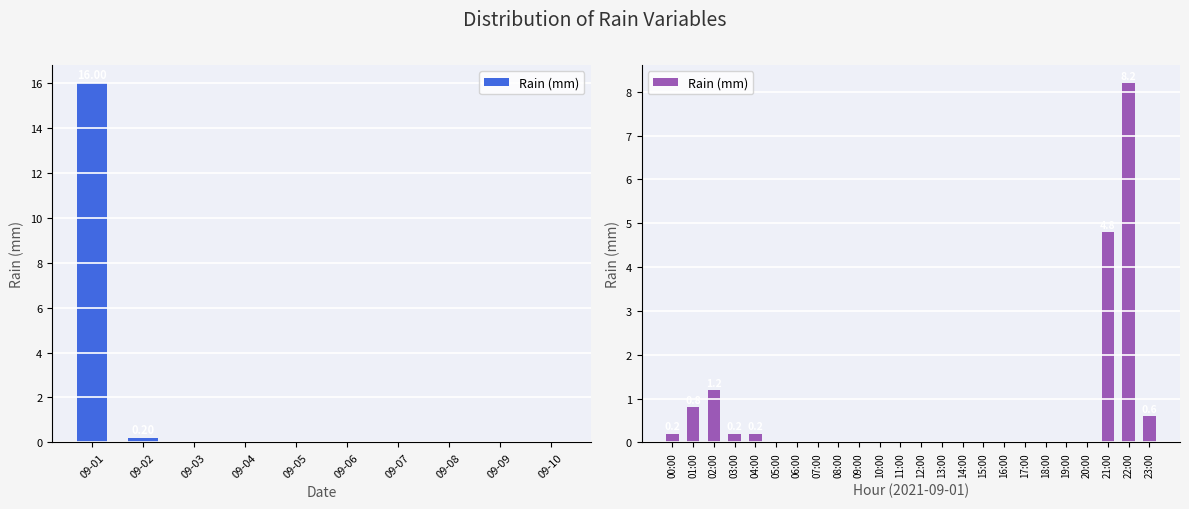

Which has a higher value, 23:00 or 08:00?

23:00